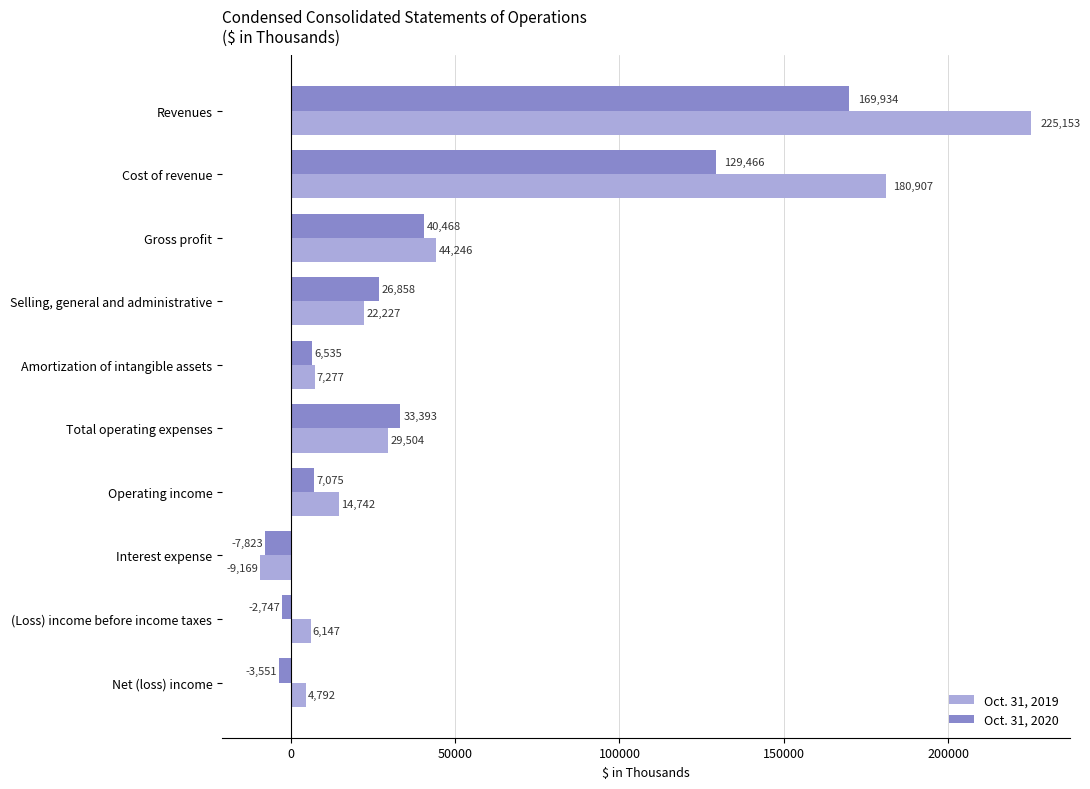

At which label does Oct. 31, 2019 reach its peak?

Revenues